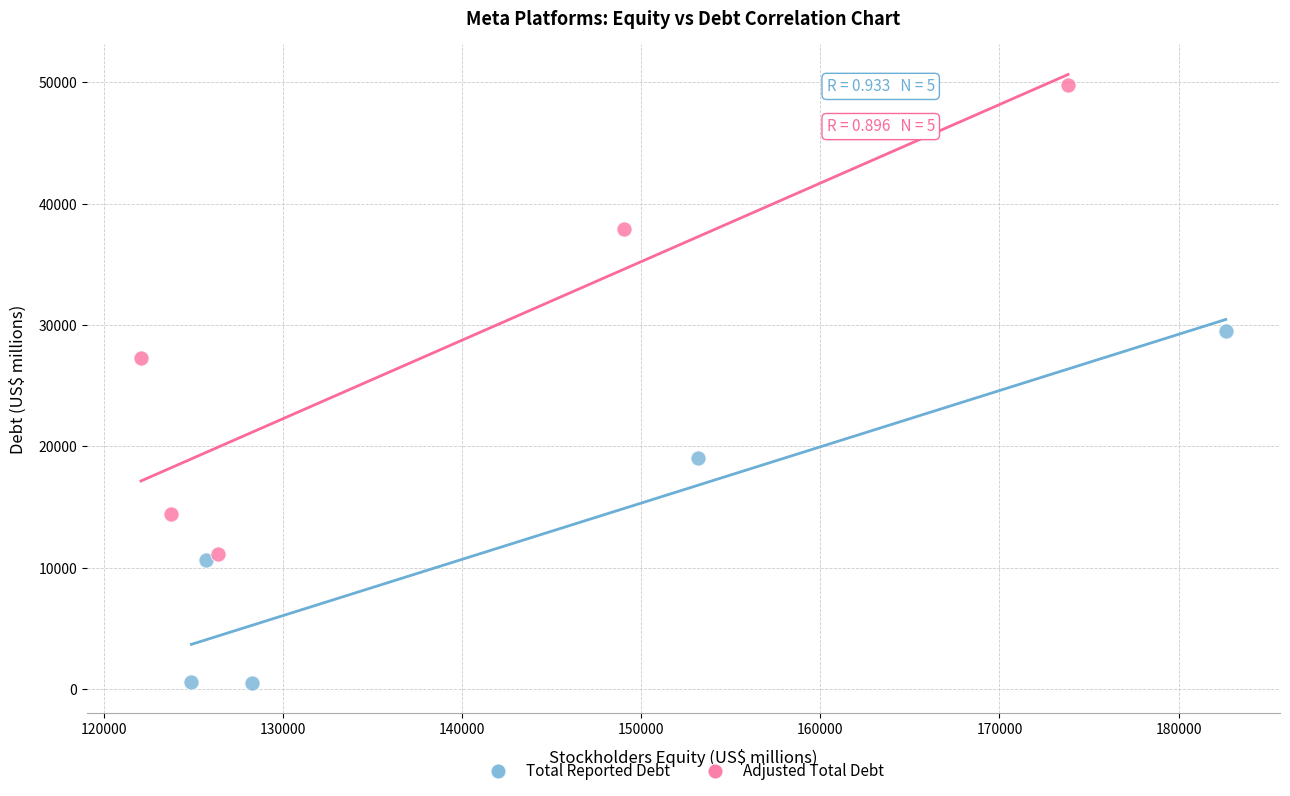

Which series contains the lowest Y value?

Total Reported Debt